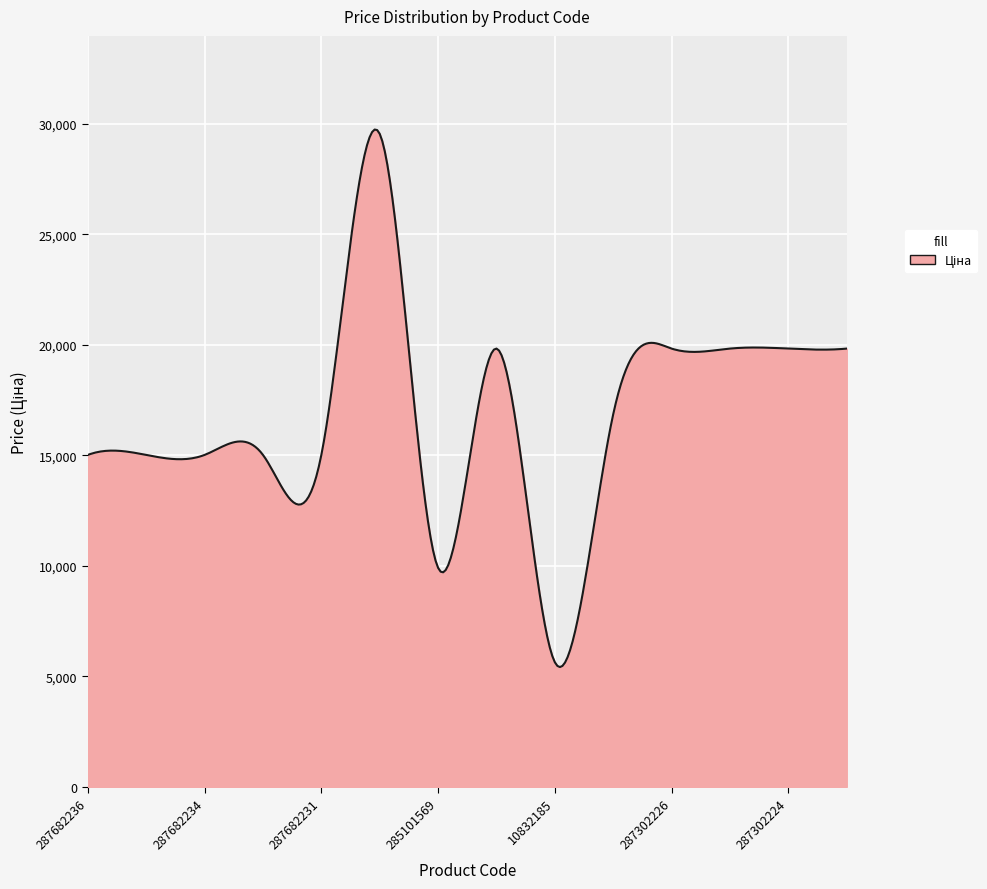

What is the difference between the maximum and minimum values?

24323.7